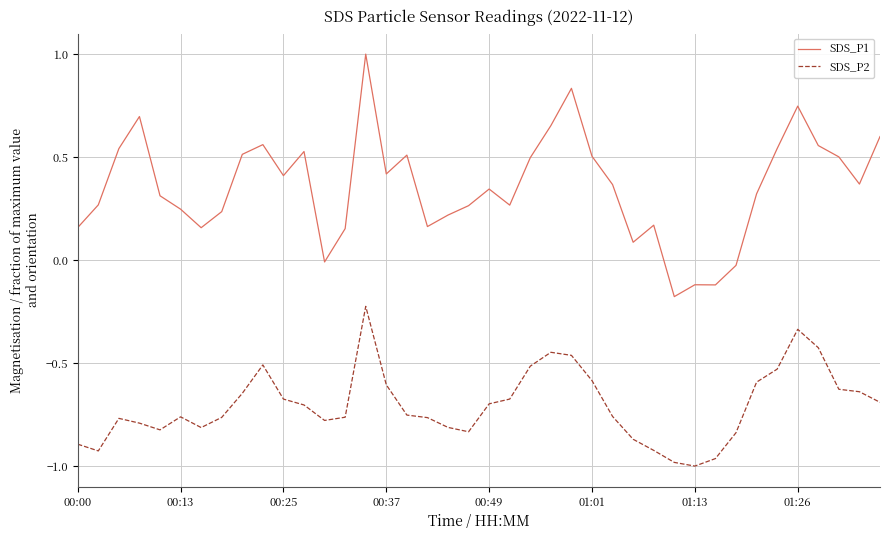

Rank the series by their maximum value, from highest to lowest.

SDS_P1, SDS_P2